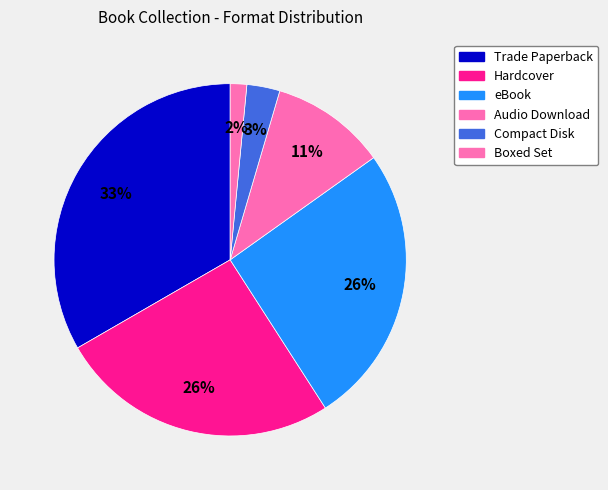

To the nearest percent, what is the difference between the Audio Download and Boxed Set slice percentages?

9%